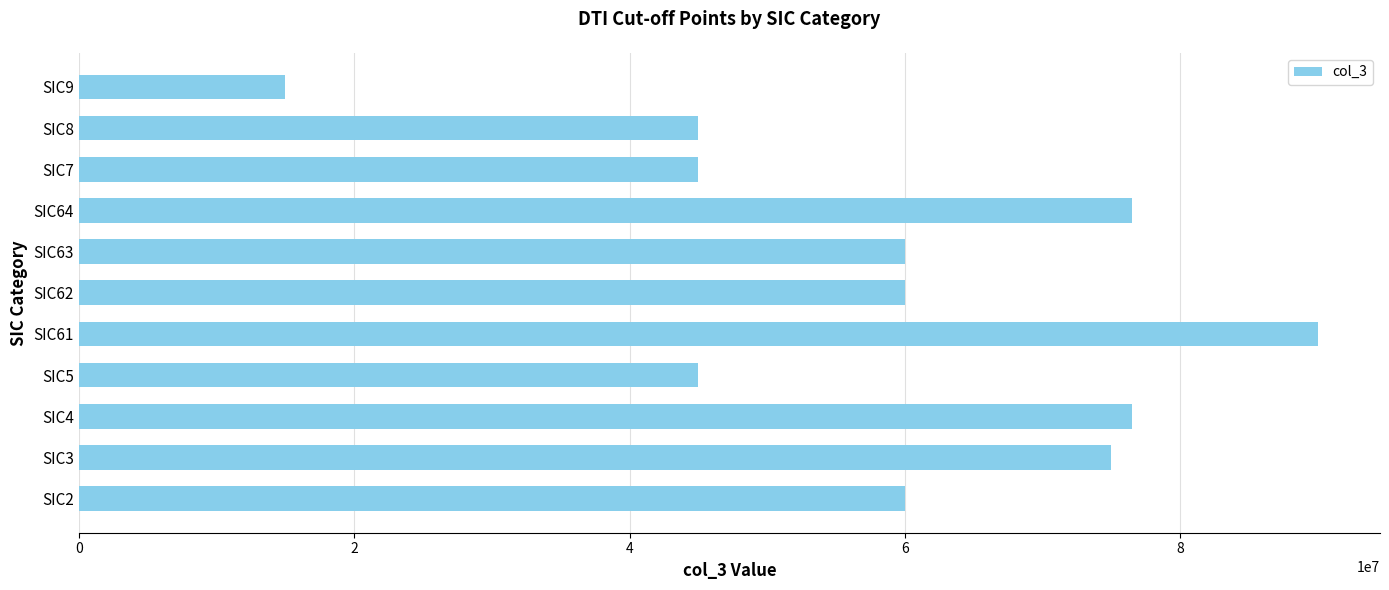

What is the sum of all values?

648000000